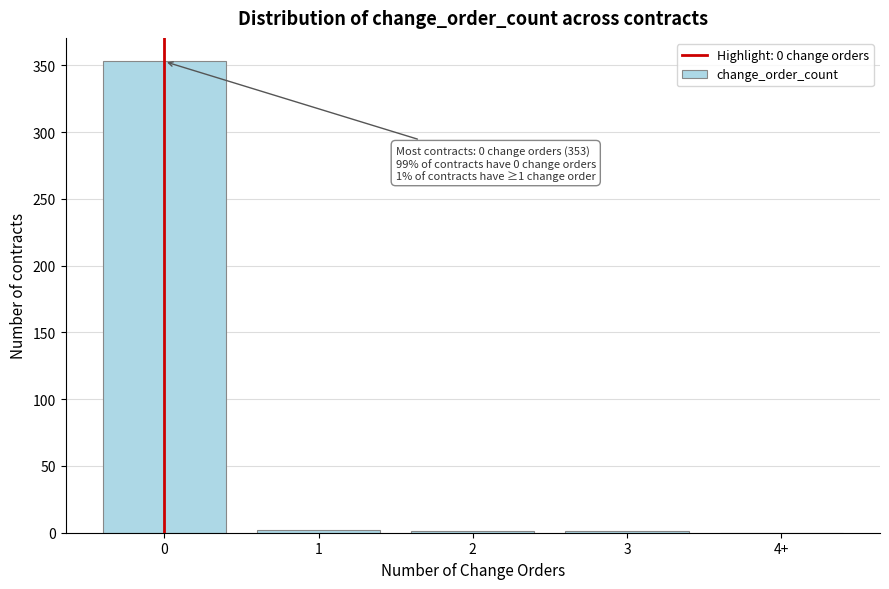

What is the sum of all values?

357